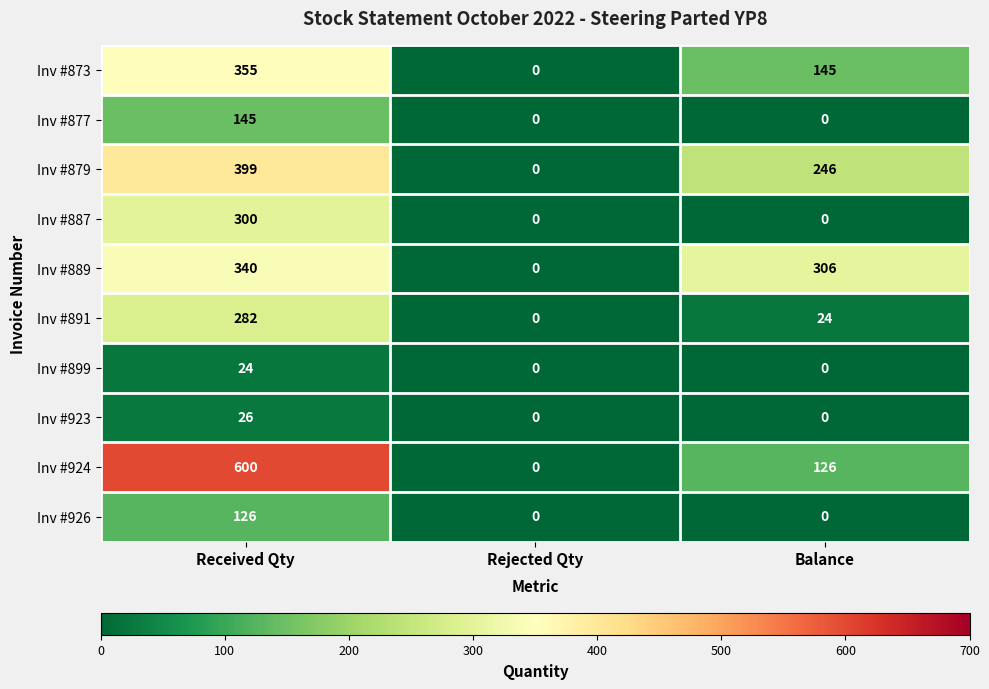

Rank the series at Received Qty from highest to lowest value.

Inv #924, Inv #879, Inv #873, Inv #889, Inv #887, Inv #891, Inv #877, Inv #926, Inv #923, Inv #899